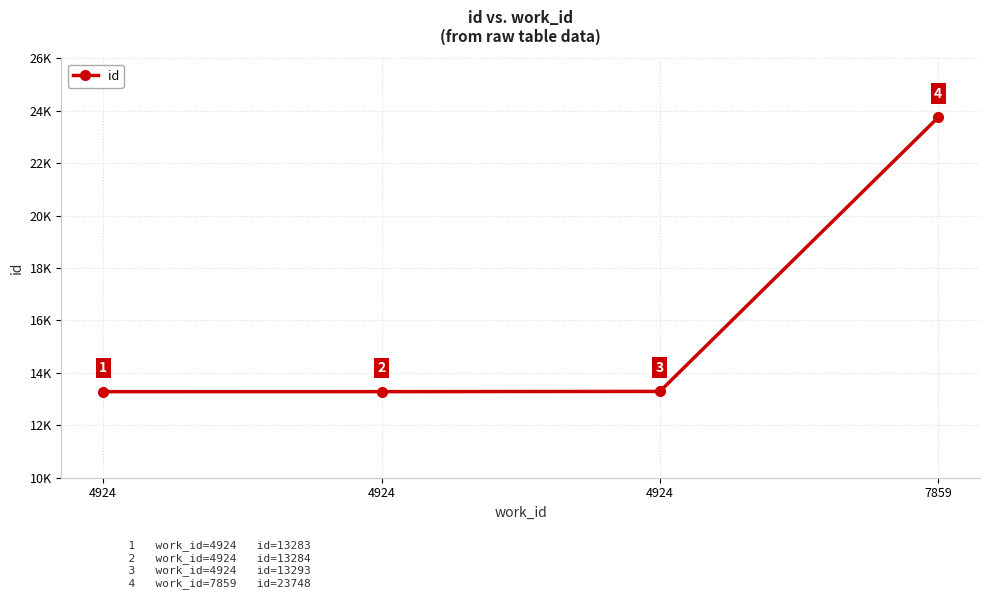

What is the difference between the second highest and second lowest values?

9